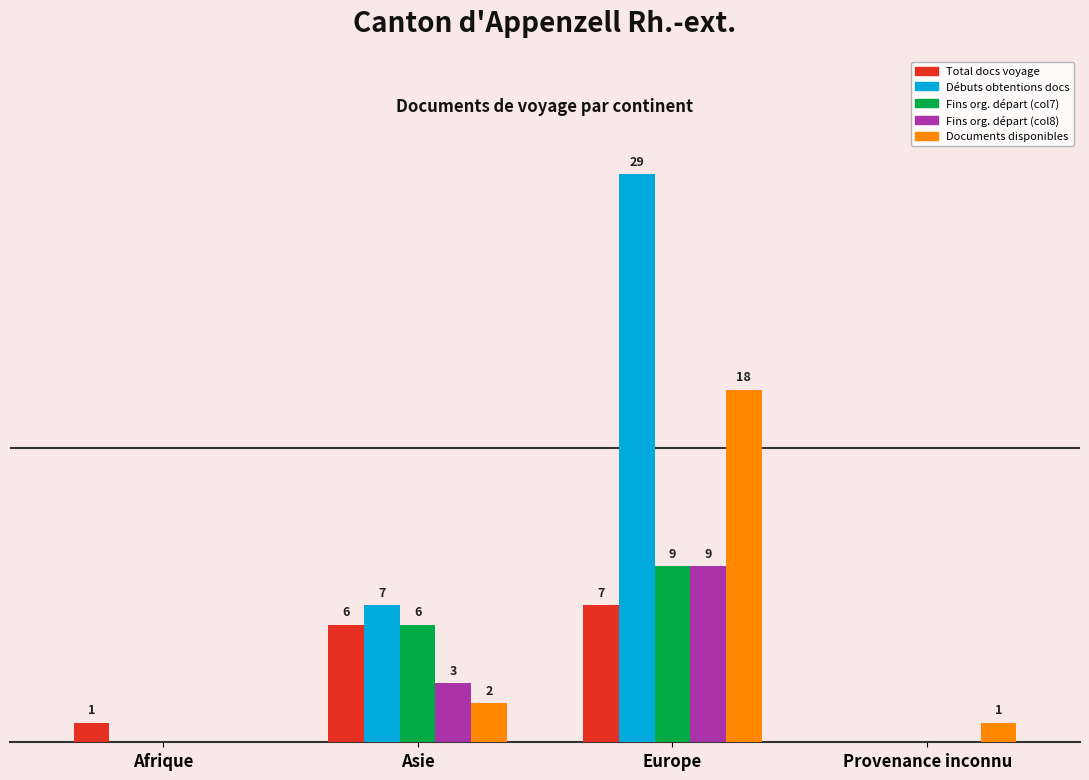

At which category does the chart reach its peak across all series?

Europe